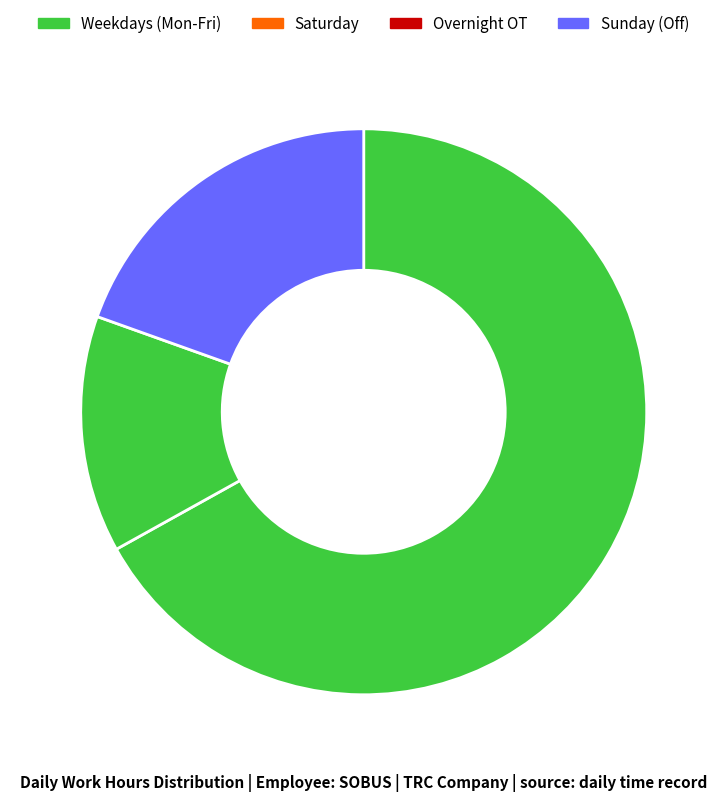

To the nearest percent, what is the average slice percentage?

14%